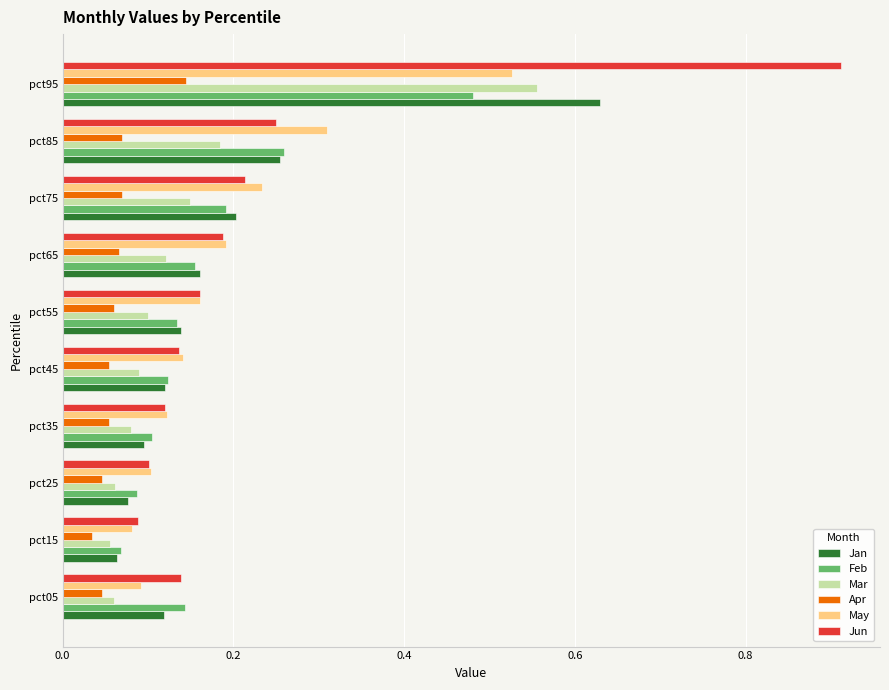

Which series has the widest spread of values?

Jun